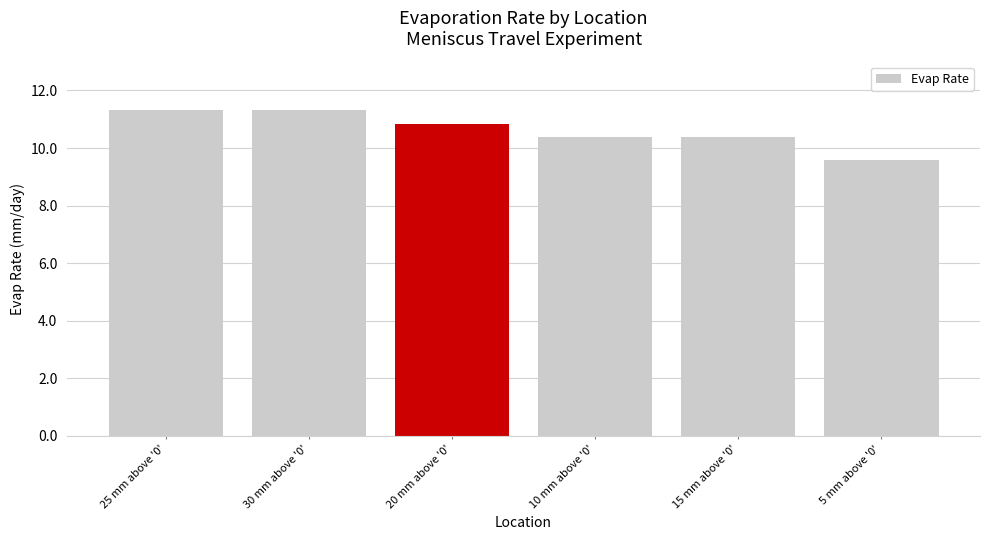

What position from the left is 10 mm above '0'?

4